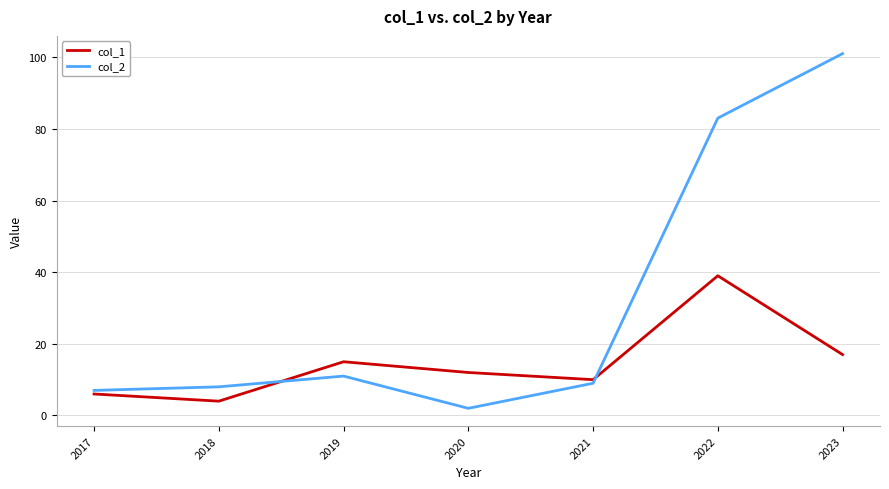

The col_2 series shows 5 at 2019. True or false?

False